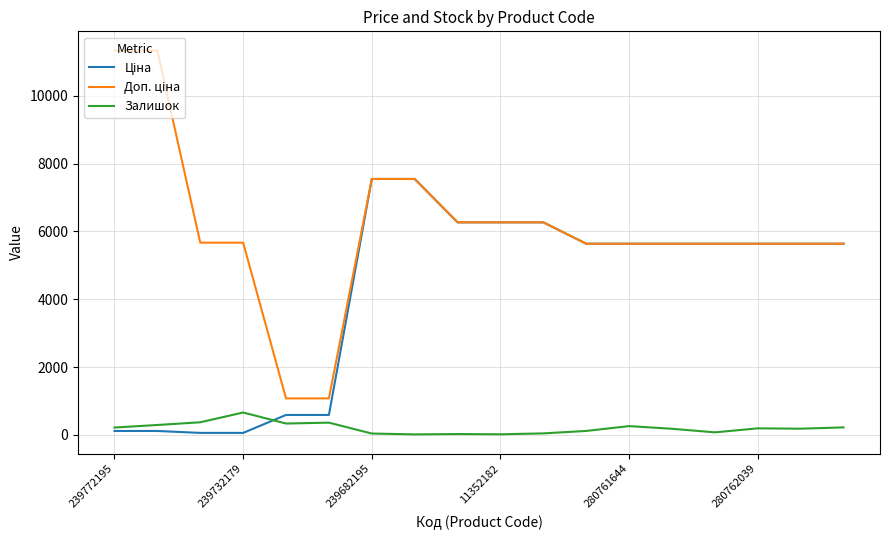

What is the maximum value for Залишок?

658.0